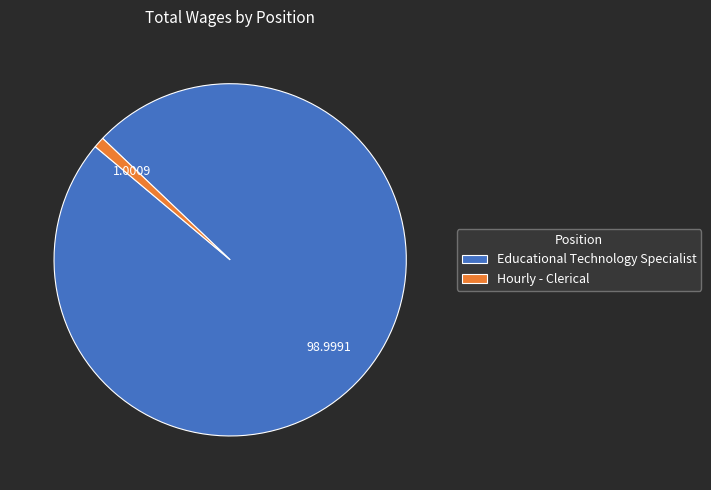

Is the sum of Educational Technology Specialist and Hourly - Clerical greater than half?

Yes